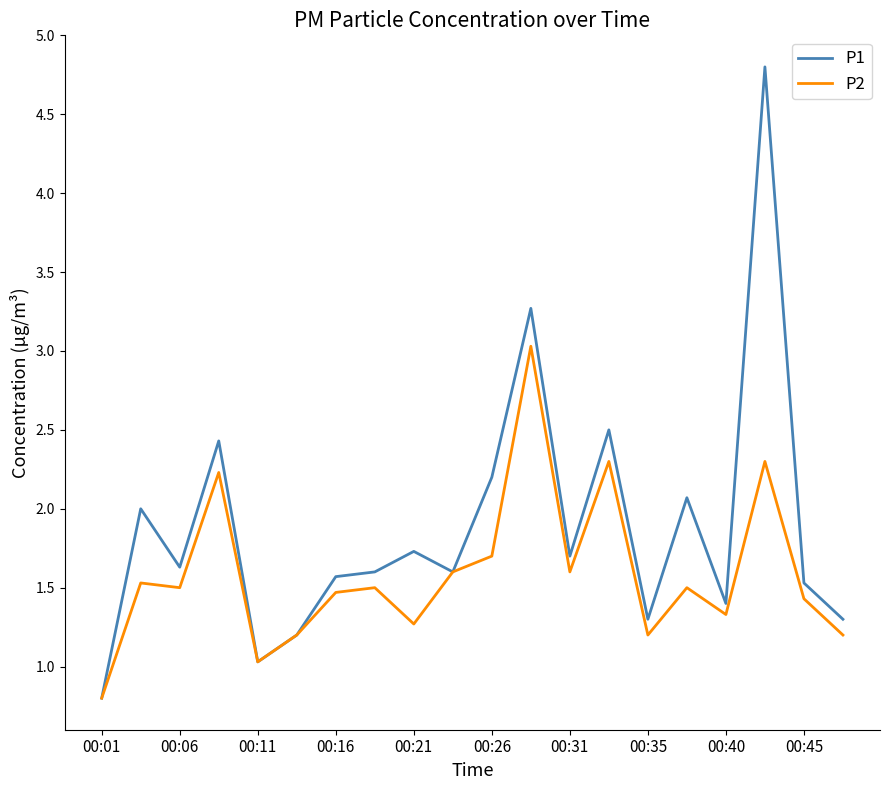

What is the average value of the P2 series?

1.6